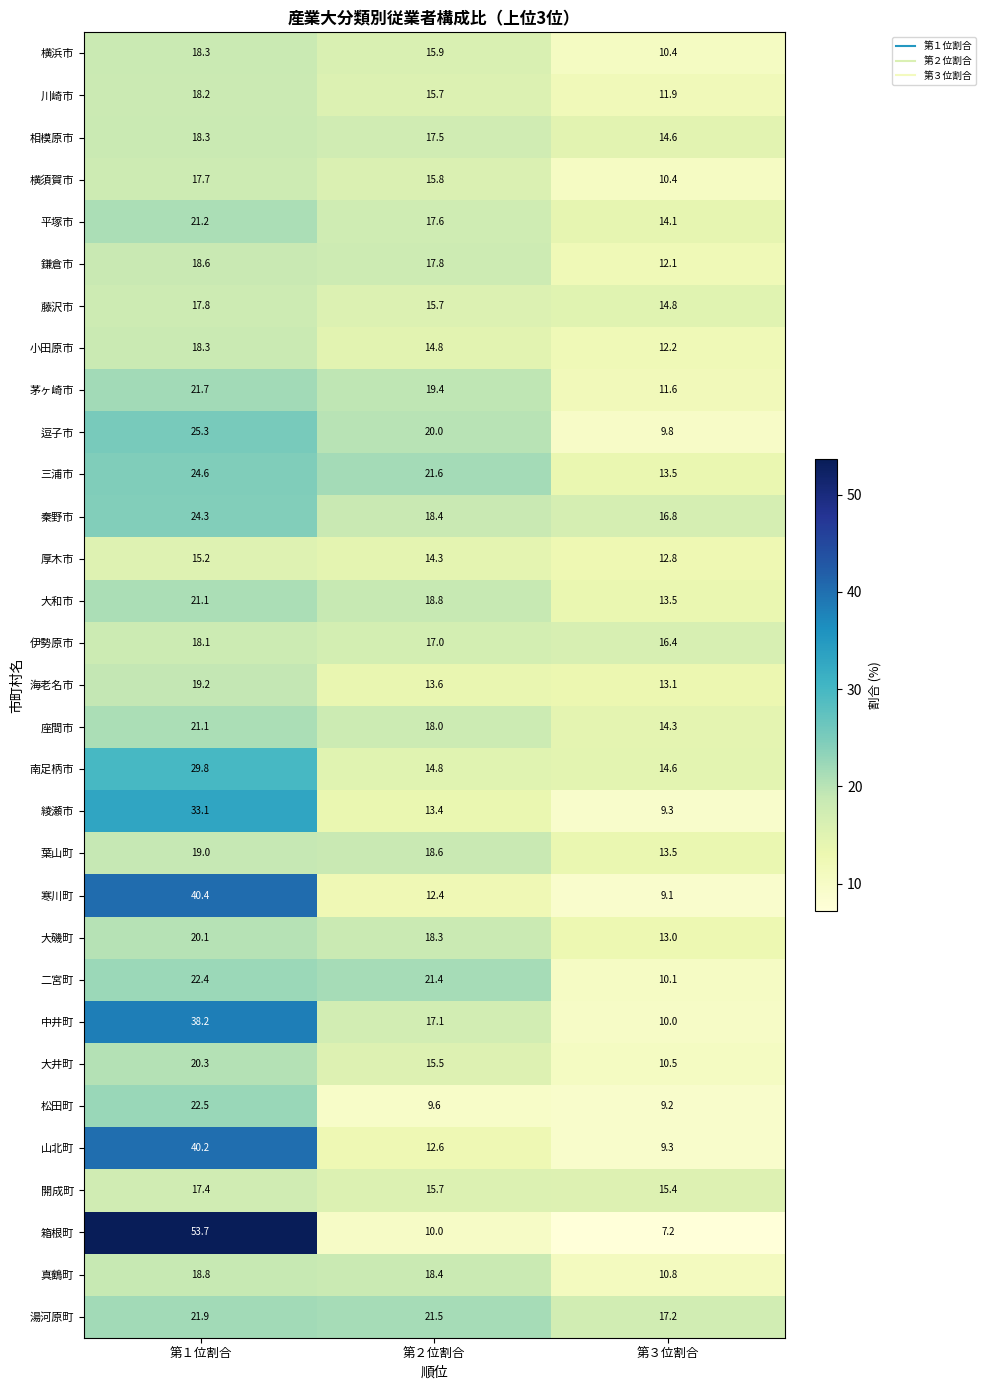

How many distinct data groups are displayed?

31